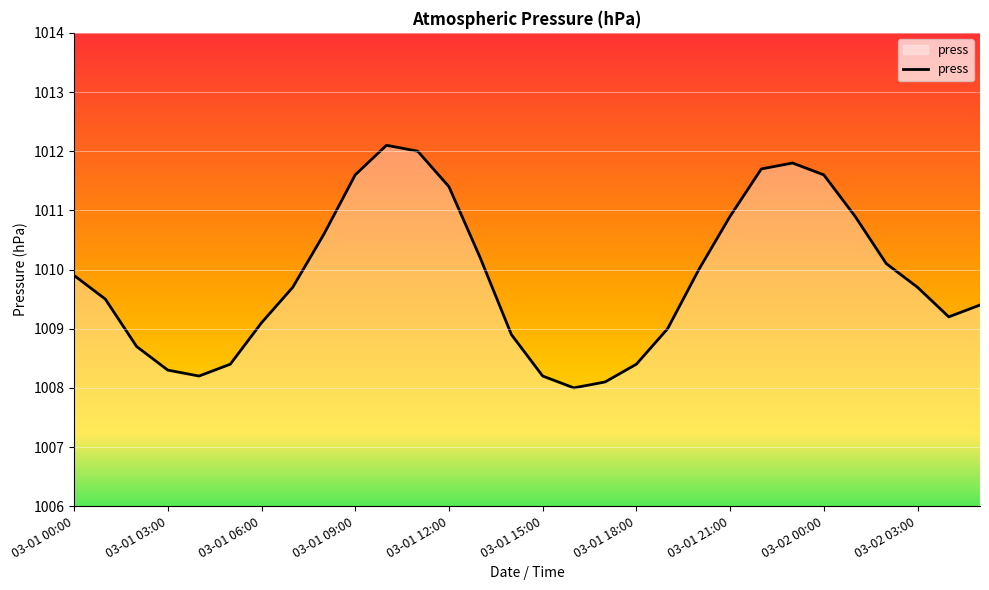

What is the greatest value displayed?

1012.1